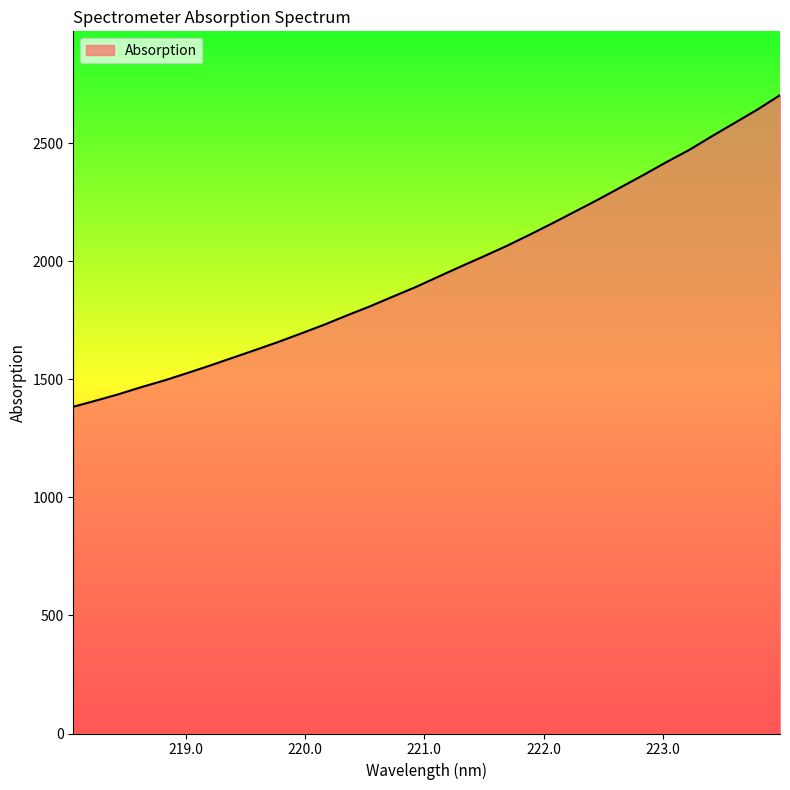

What is the greatest value displayed?

2704.6